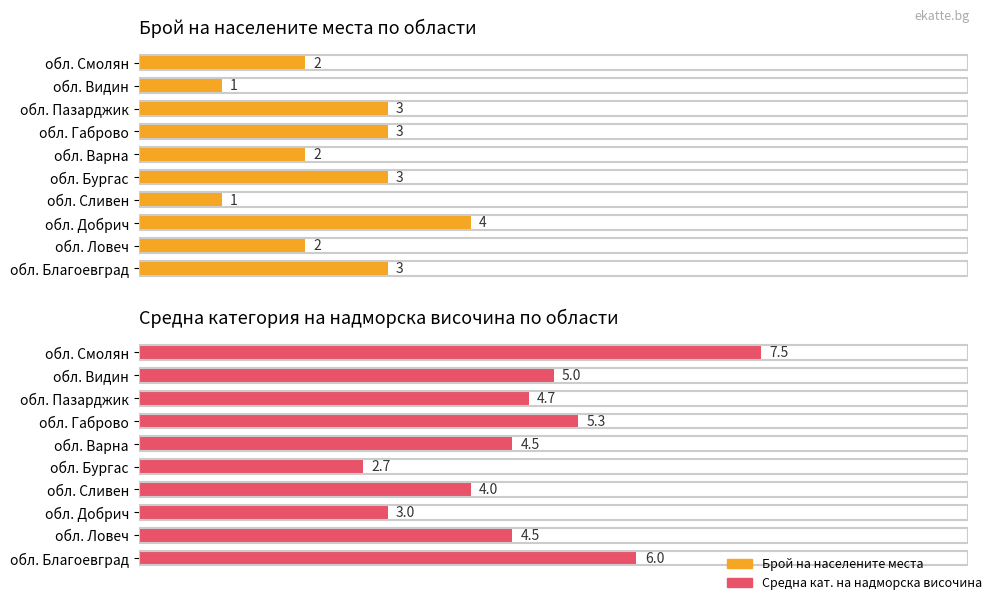

What is the sum of all Брой на населените места values?

24.0